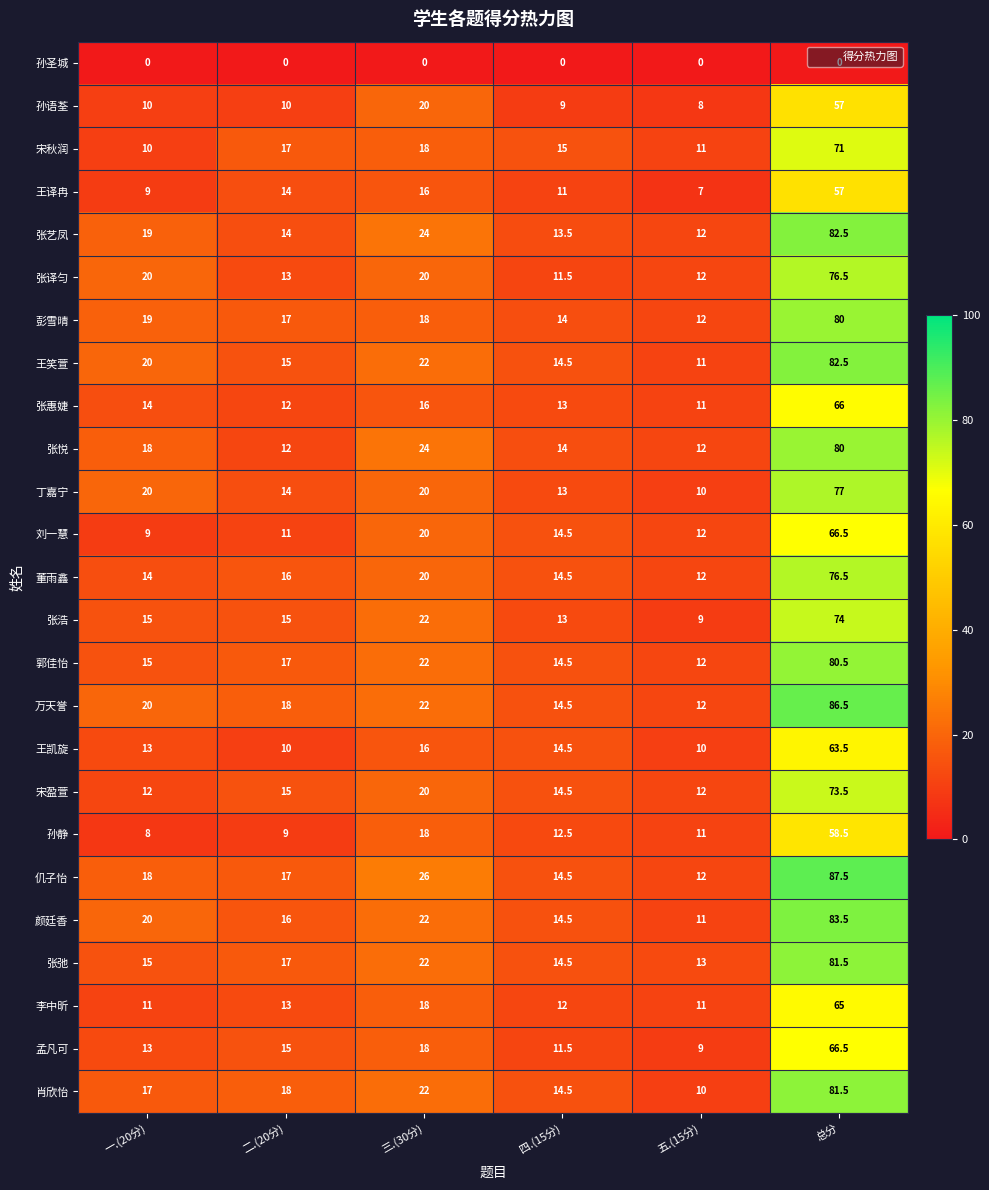

At how many categories does at least one series exceed 73?

1